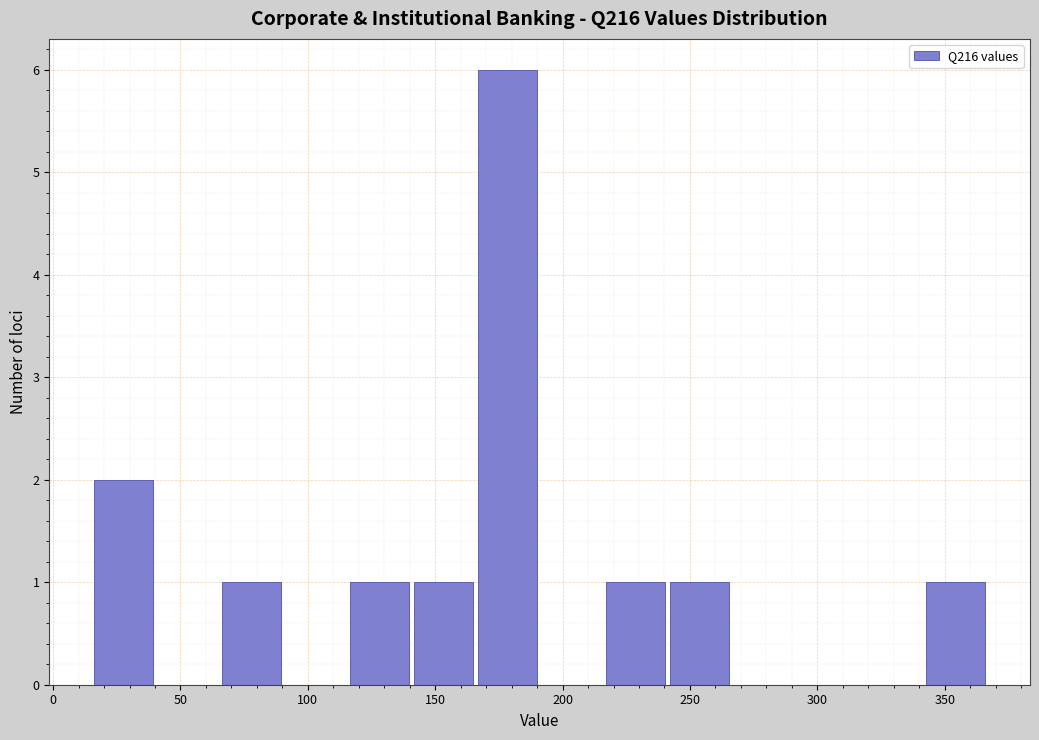

Reading left to right, transcribe this chart: for each bar, give the range it covers on the x-axis and its height. Neither the bar edges nor the heights are printed on the chart, so give them approximately, as read against the axes.

15 to 40: 2
40 to 65: 0
65 to 90: 1
90 to 115: 0
115 to 140: 1
140 to 165: 1
165 to 190: 6
190 to 215: 0
215 to 240: 1
240 to 265: 1
265 to 290: 0
290 to 315: 0
315 to 340: 0
340 to 365: 1